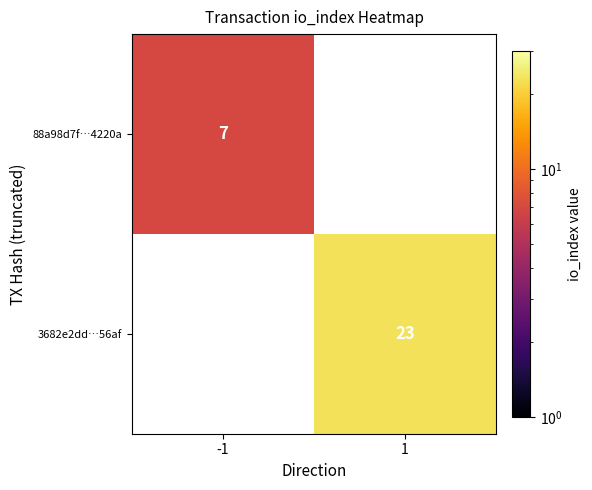

True or false: 88a98d7f…4220a has a value of 10 at -1.

False